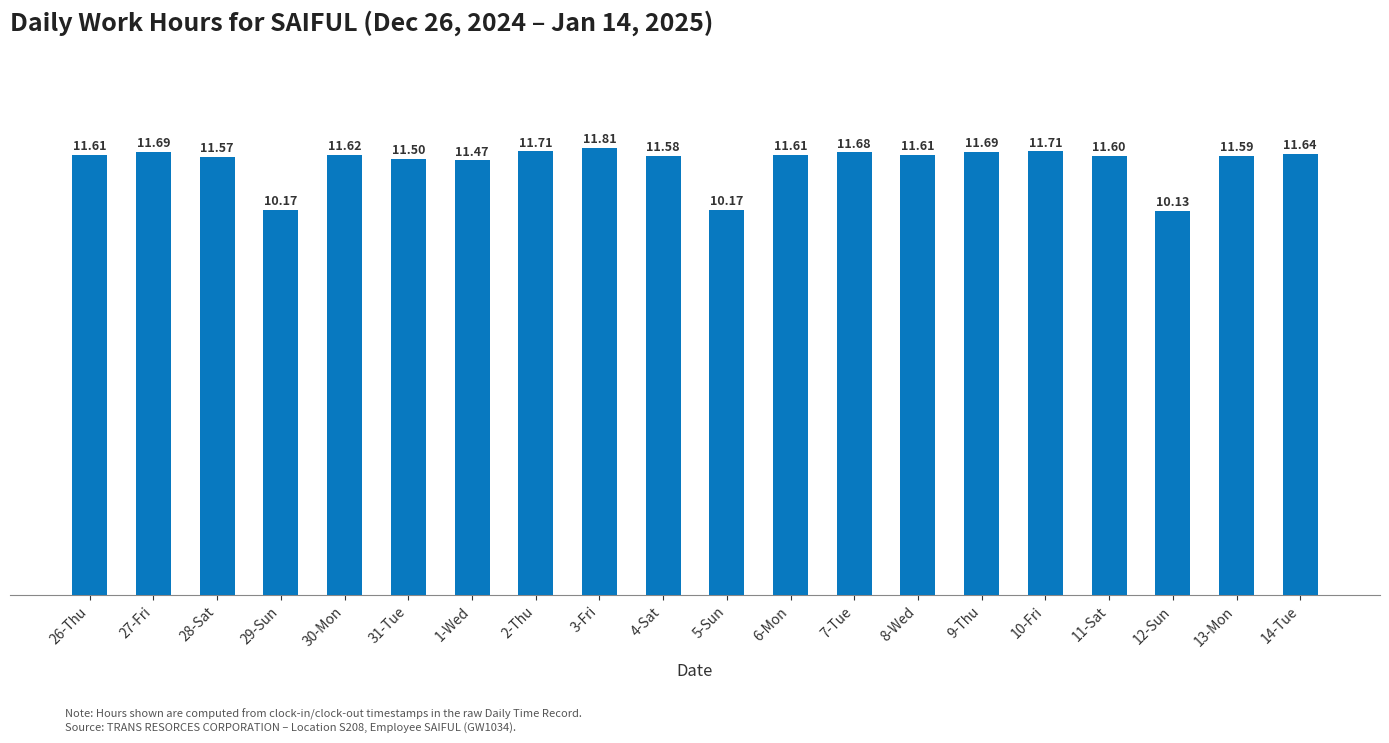

Are the bars horizontal?

No